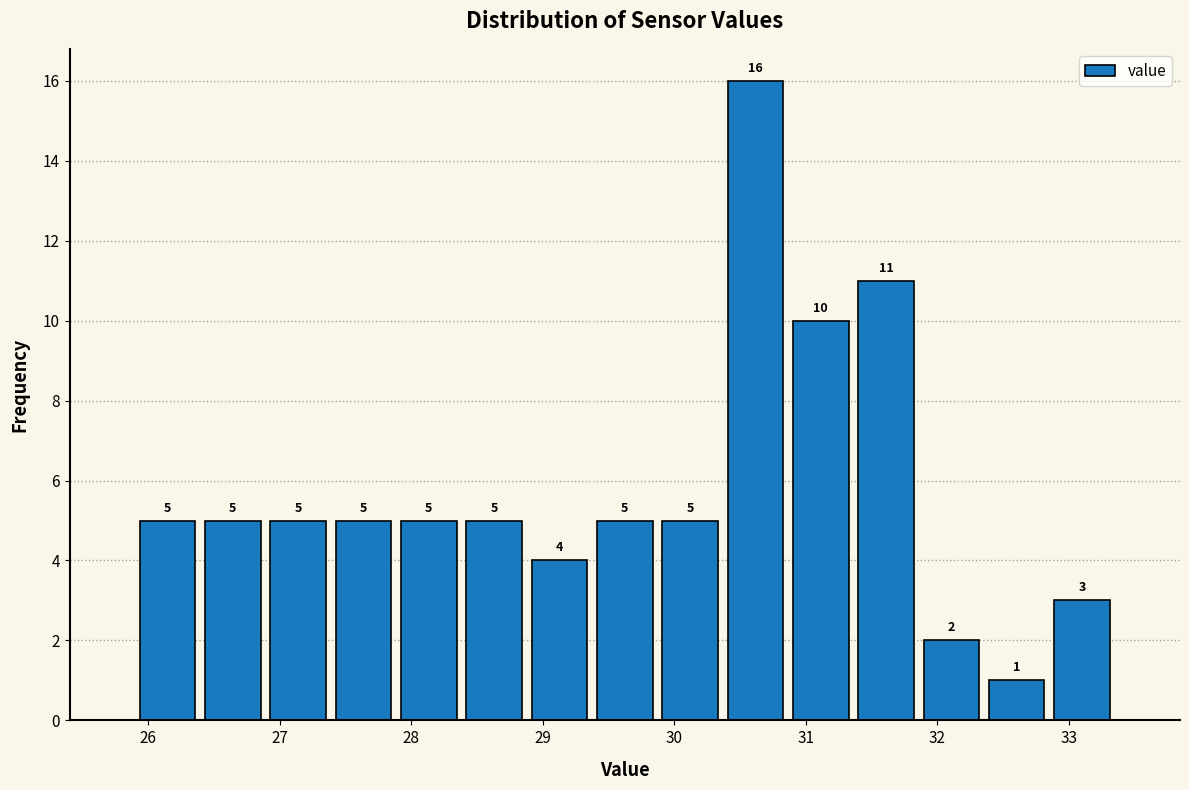

Reading left to right, transcribe this chart: for each bar, give the range it covers on the x-axis and its height. The bar edges are not printed on the chart, so give them approximately, as read against the axis.

25.9 to 26.4: 5
26.4 to 26.9: 5
26.9 to 27.4: 5
27.4 to 27.9: 5
27.9 to 28.4: 5
28.4 to 28.9: 5
28.9 to 29.4: 4
29.4 to 29.9: 5
29.9 to 30.4: 5
30.4 to 30.9: 16
30.9 to 31.4: 10
31.4 to 31.9: 11
31.9 to 32.4: 2
32.4 to 32.9: 1
32.9 to 33.4: 3